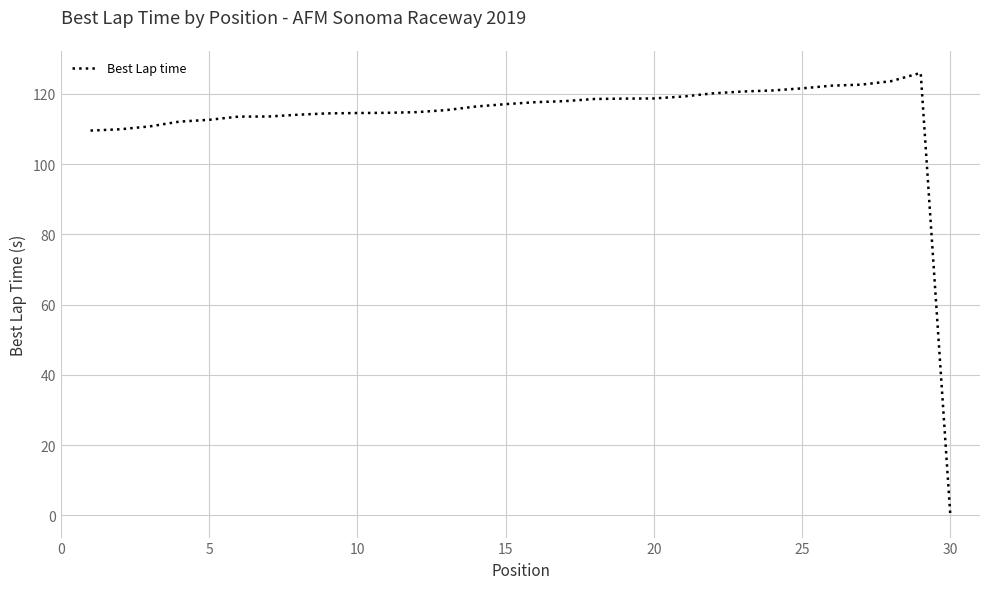

What is the greatest value displayed?

126.0